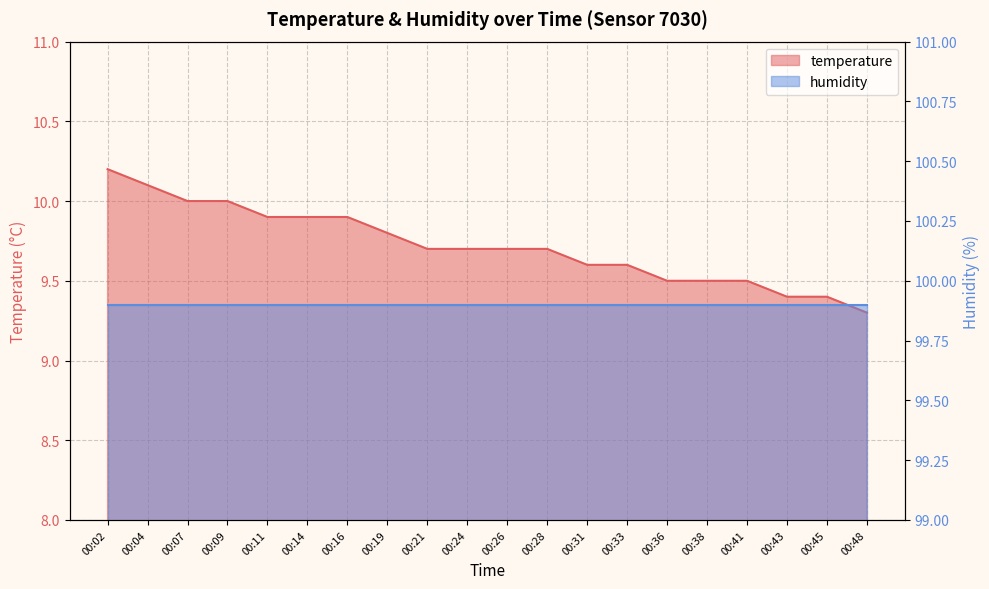

What is the value of the 11th point from the left?

9.7